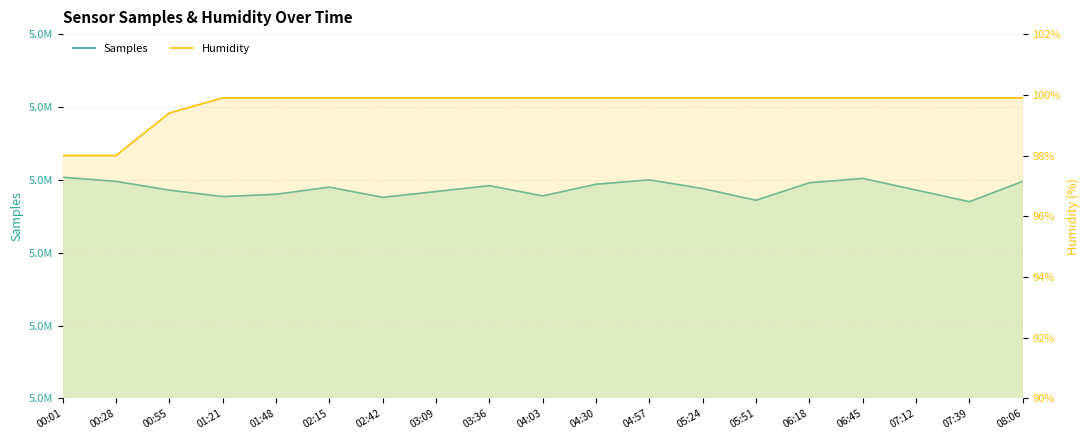

Rank the categories by Samples value from highest to lowest.

00:01, 06:45, 04:57, 08:06, 00:28, 06:18, 04:30, 03:36, 02:15, 05:24, 07:12, 00:55, 03:09, 01:48, 04:03, 01:21, 02:42, 05:51, 07:39